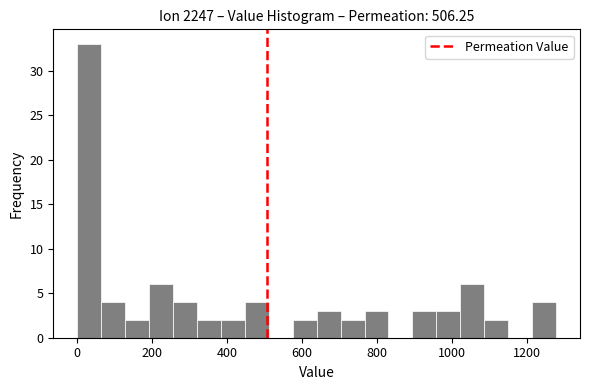

Read against the x-axis, roughly where is the centre of the tallest bar?

40